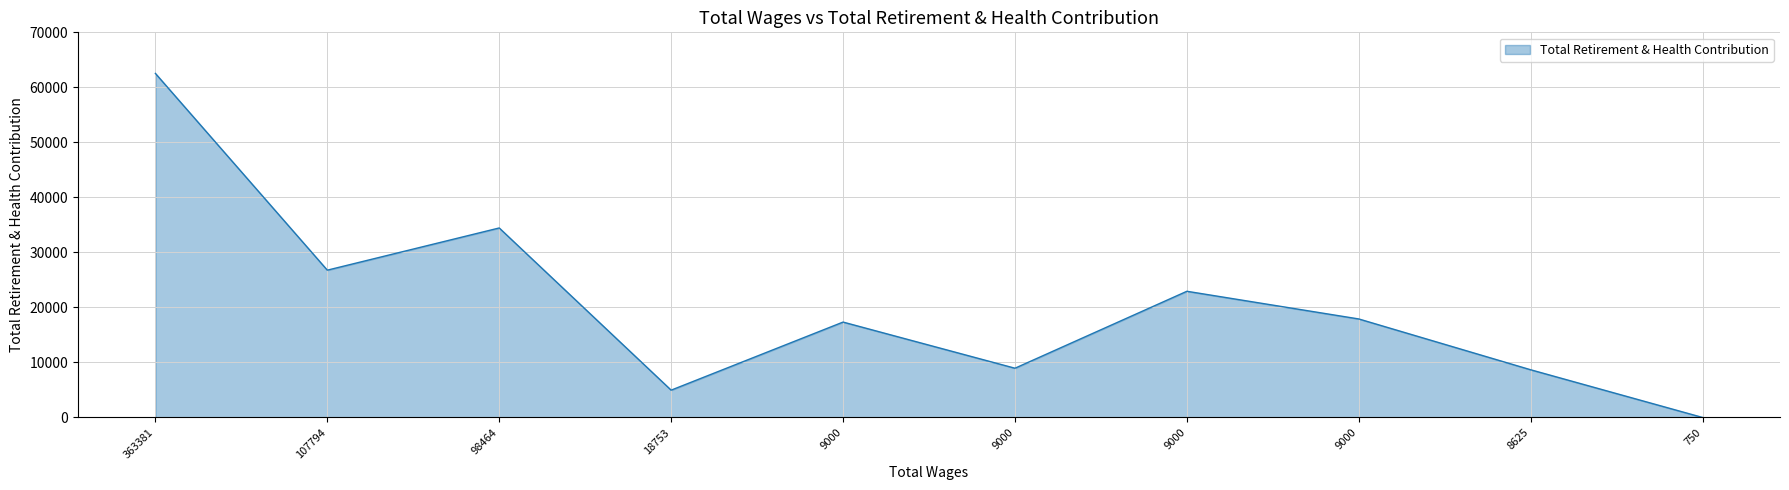

Is this an area chart (filled region under the line)?

Yes